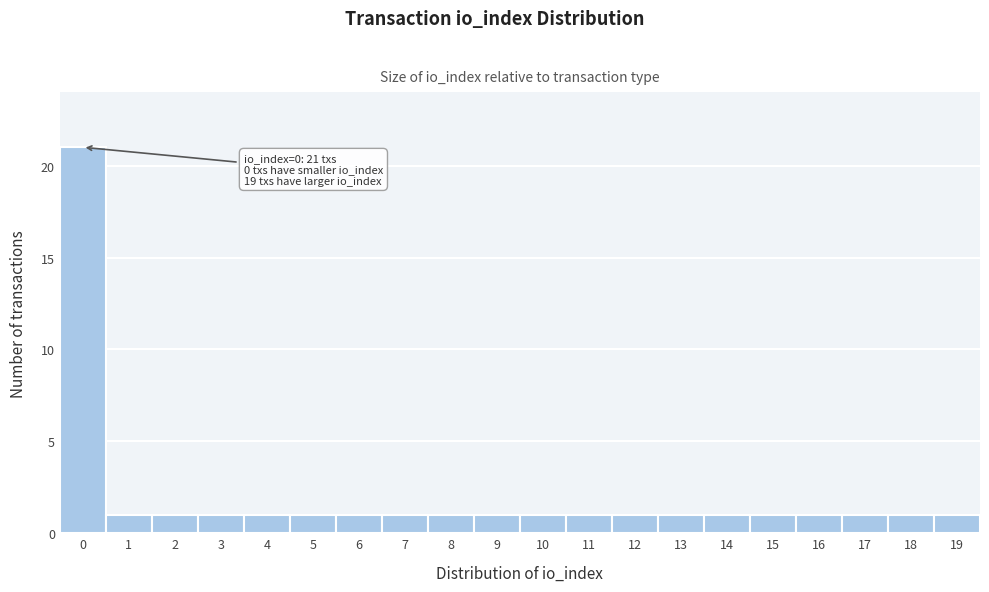

Reading right to left, transcribe all the data shown in this chart.

1	1	1	1	1	1	1	1	1	1	1	1	1	1	1	1	1	1	1	21